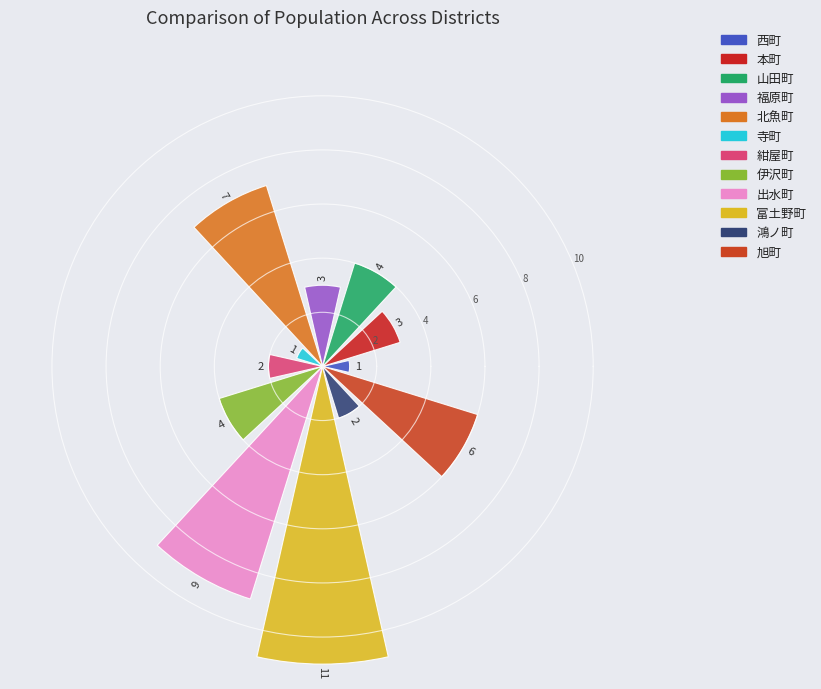

Count the values in the range 2 to 7.

8